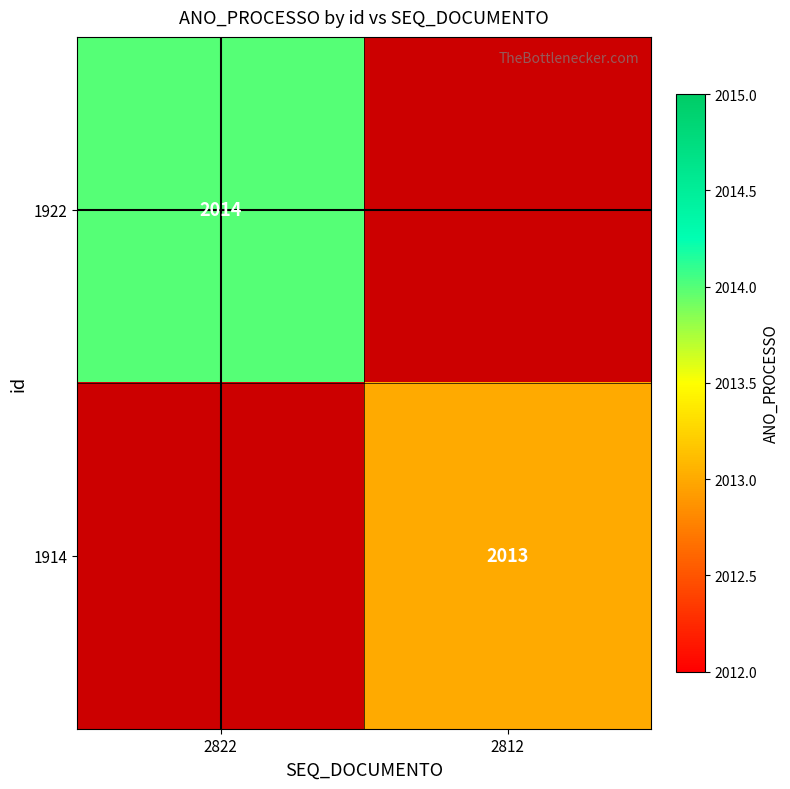

Is it true that 1922 equals 3363 at 2822?

False